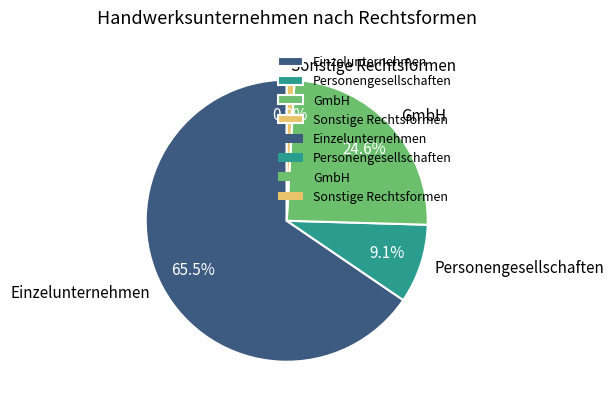

The GmbH slice represents 17% of the pie. True or false?

False